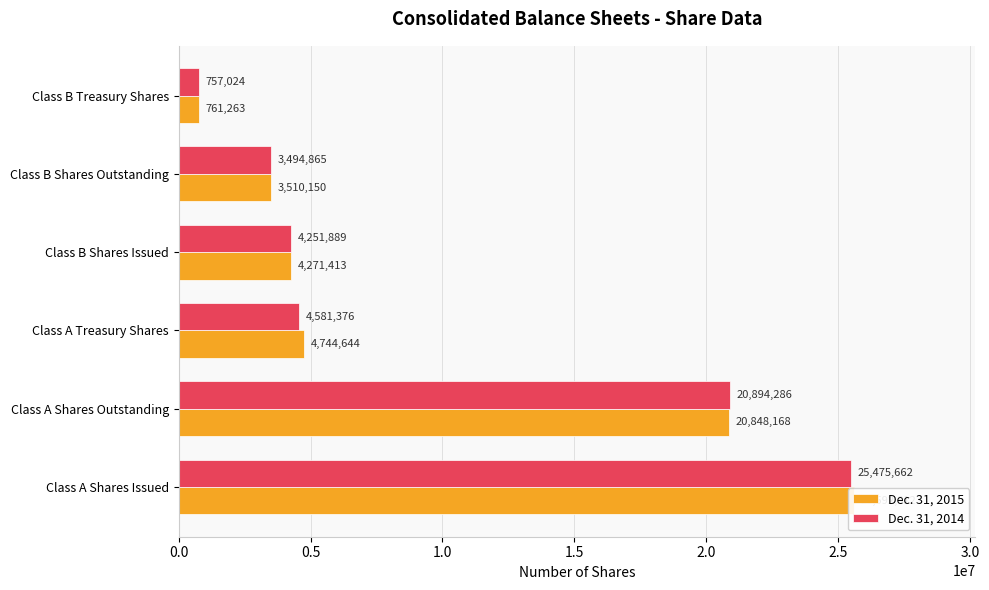

What is the value of the Dec. 31, 2015 bar at the 2nd from the left?

20848168